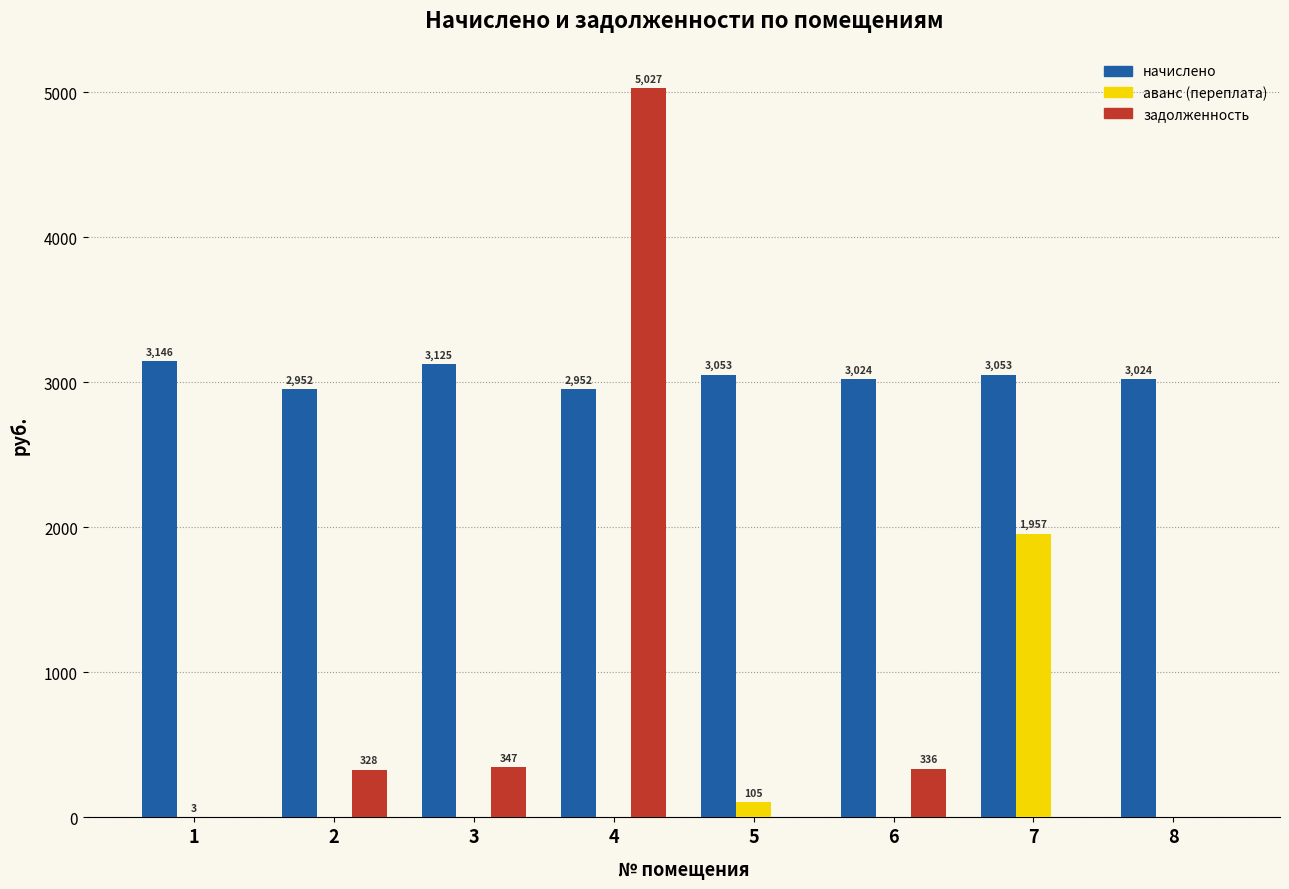

What is the total value across all series at 5?

3157.6